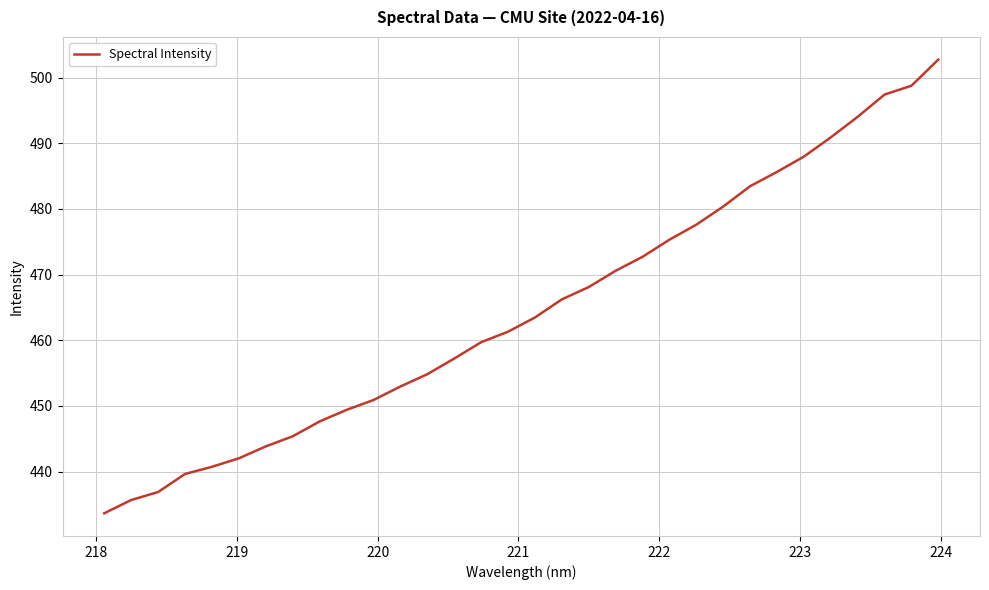

What is the difference between the maximum and minimum values?

69.1